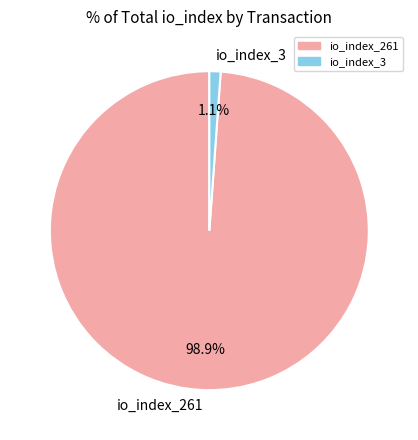

Count the number of slices in the pie.

2